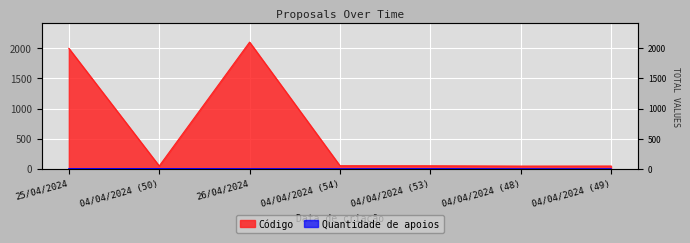

Where is the first local minimum for Código?

04/04/2024 (50)